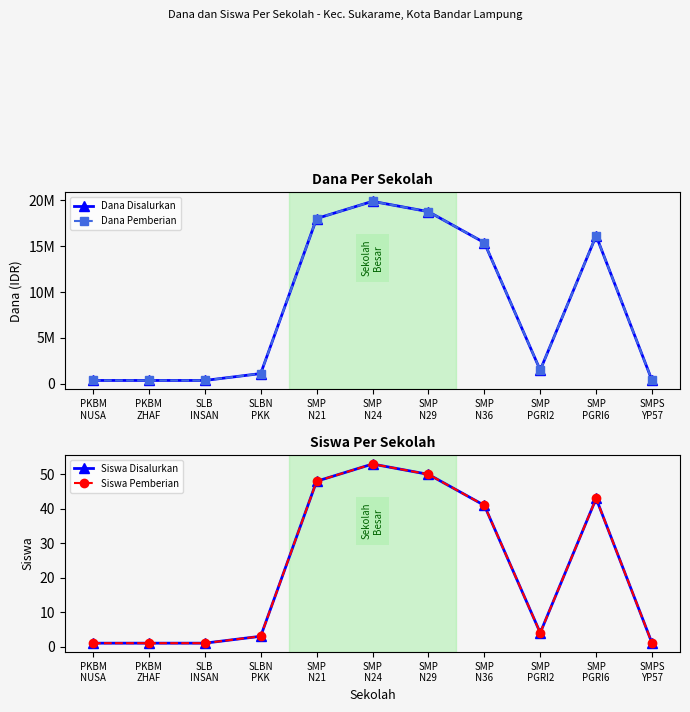

Is it true that Dana Pemberian equals 375000 at PKBM
NUSA?

True